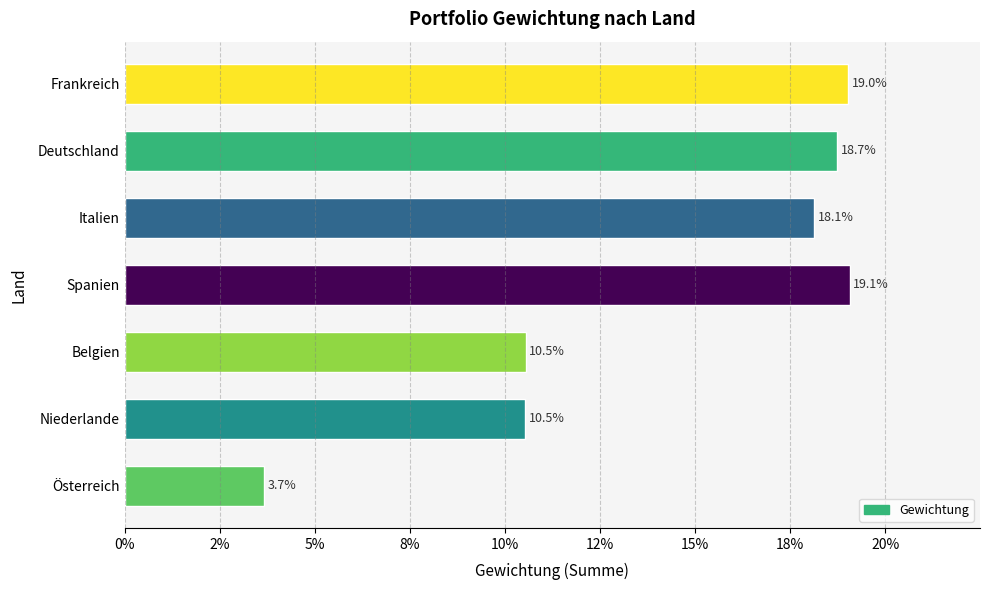

Does the chart contain any negative values?

No